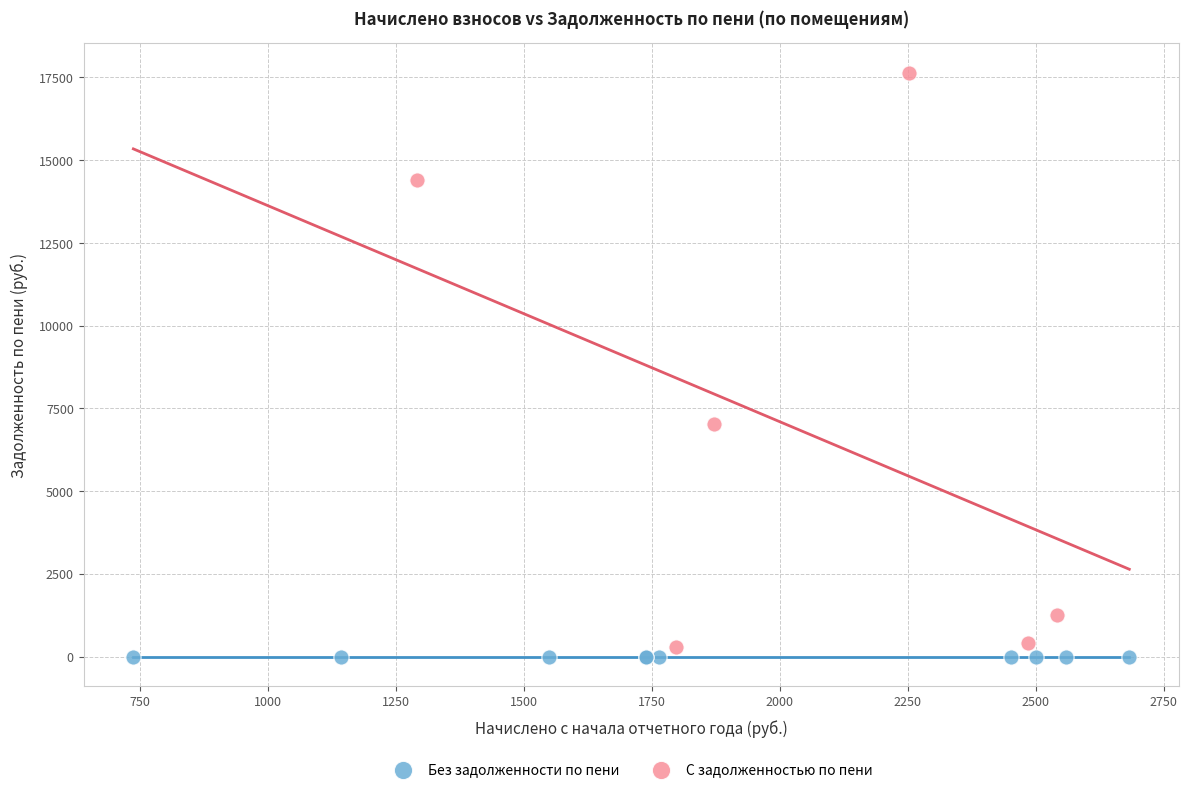

Which series contains the highest Y value?

С задолженностью по пени